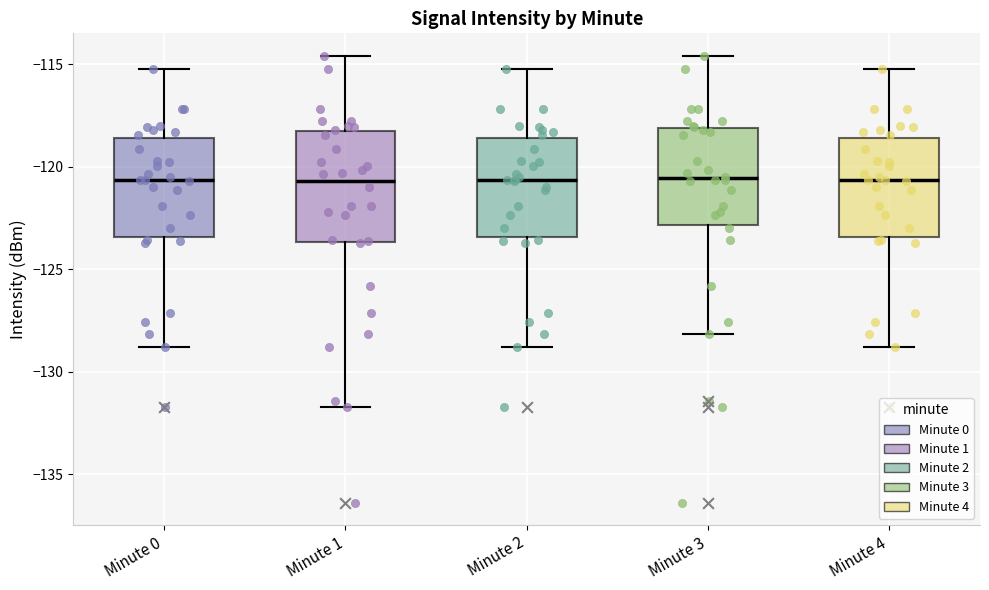

Where does the lower whisker of the box for Minute 0 end on the y-axis? The values are not printed on the chart, so give them approximately, as read against the axis.

-129.0